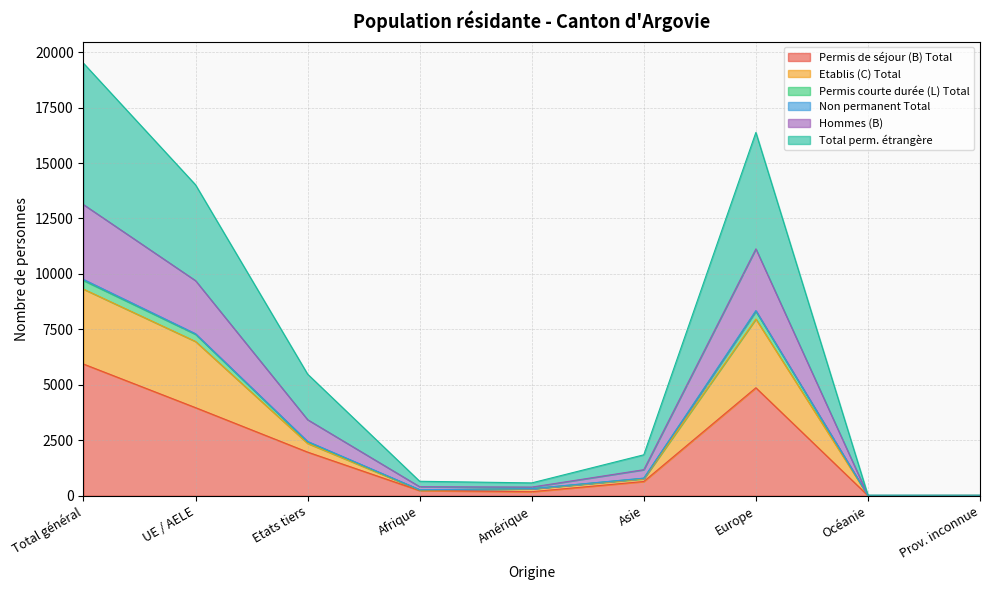

At which label is Permis de séjour (B) Total closest to 2971?

UE / AELE